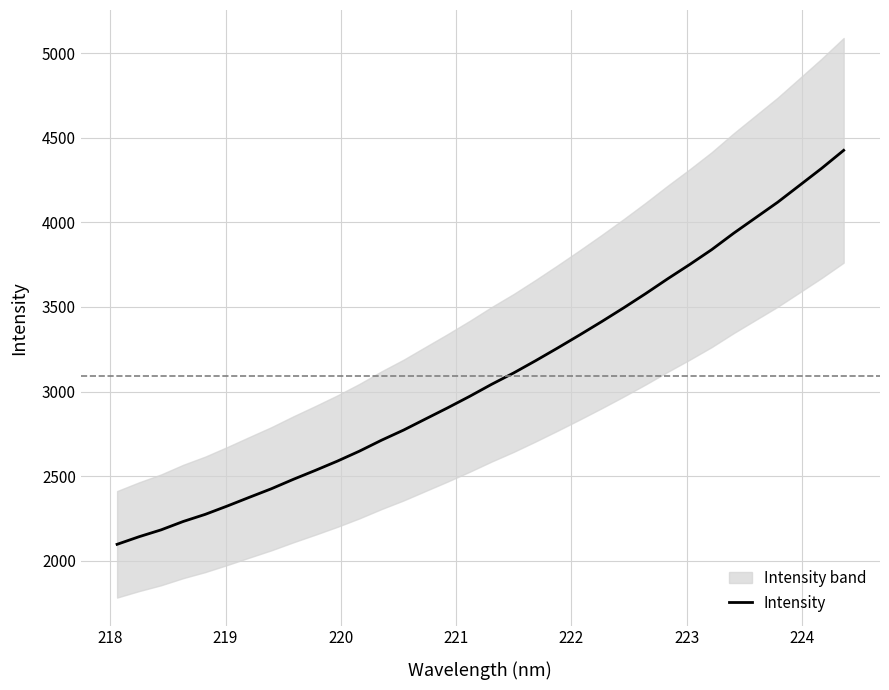

How many lines are shown in the chart?

1